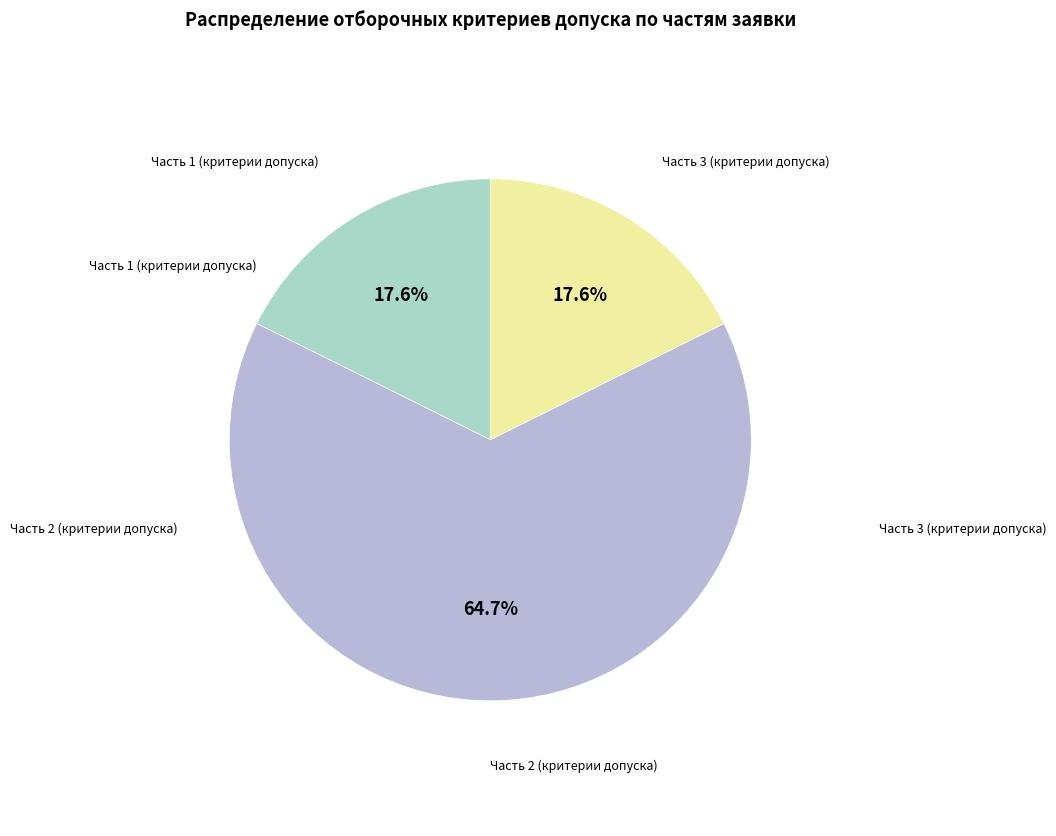

How many slices are in this pie chart?

3